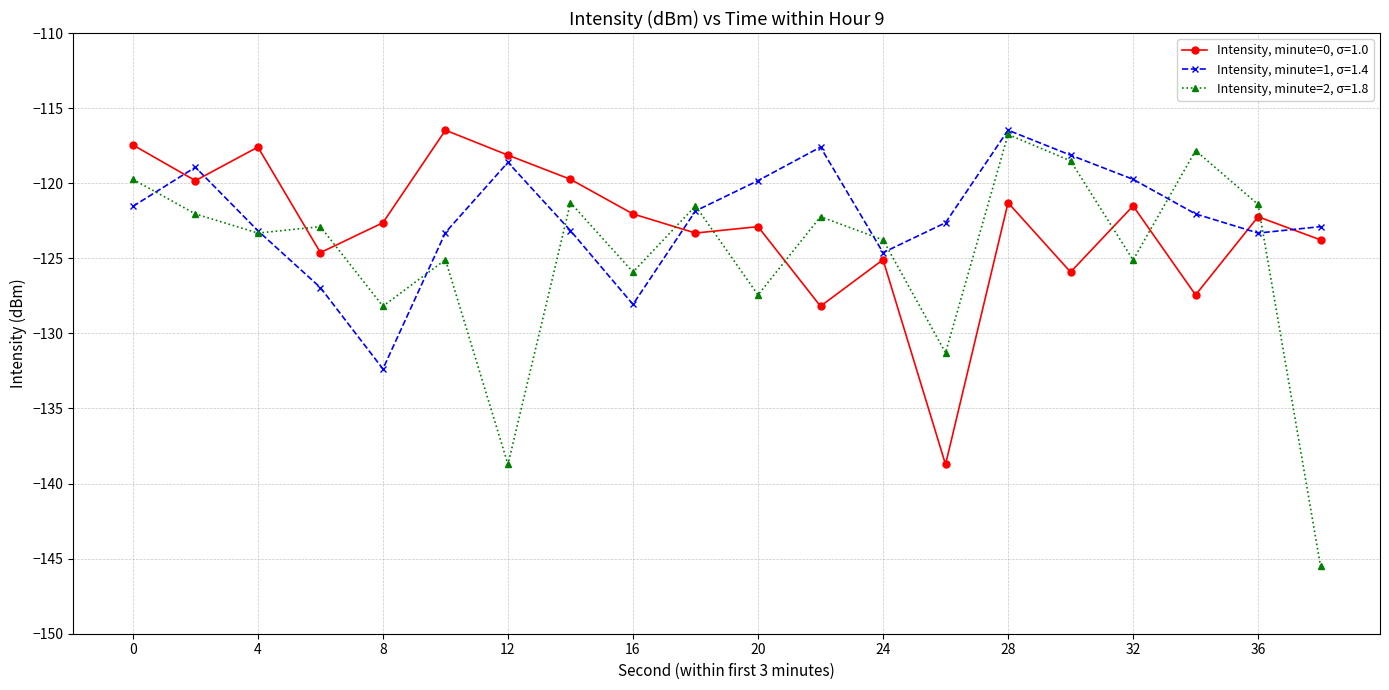

What are all the series names shown in the legend?

Intensity, minute=0, σ=1.0, Intensity, minute=1, σ=1.4, Intensity, minute=2, σ=1.8